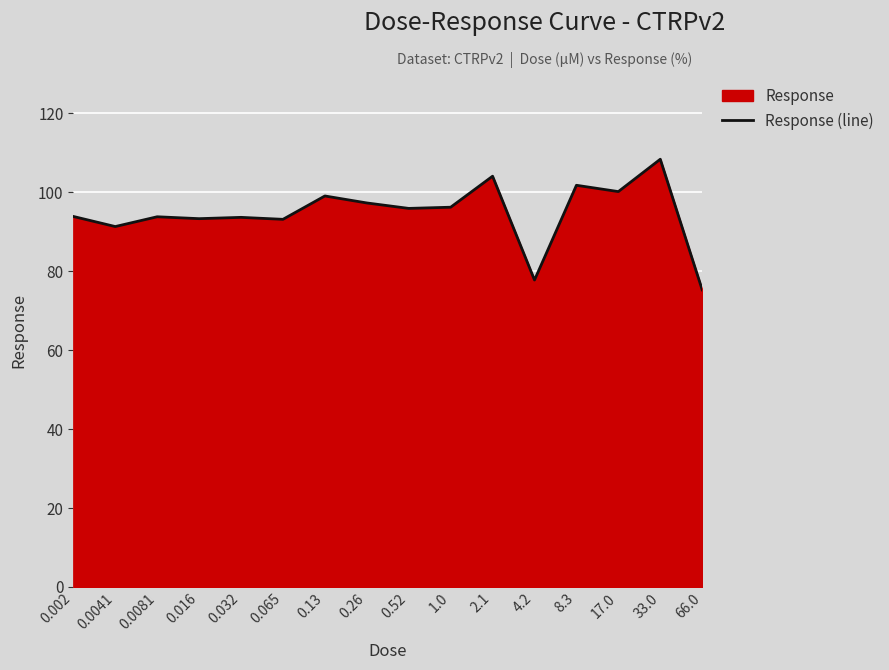

What is the difference between the values at 2.1 and 0.0081?

10.3